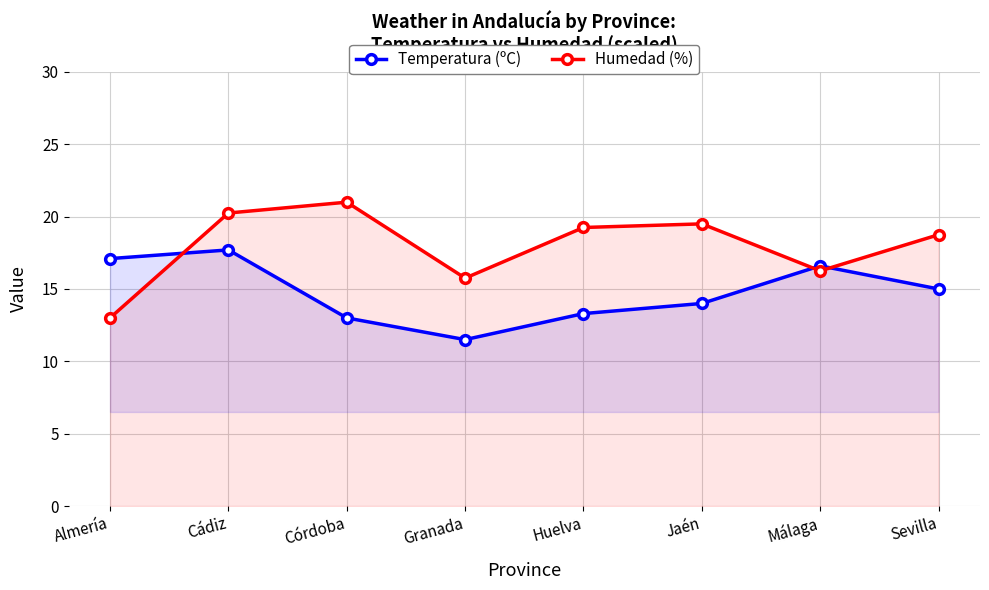

Is it true that Humedad (%) equals 15.8 at Granada?

True